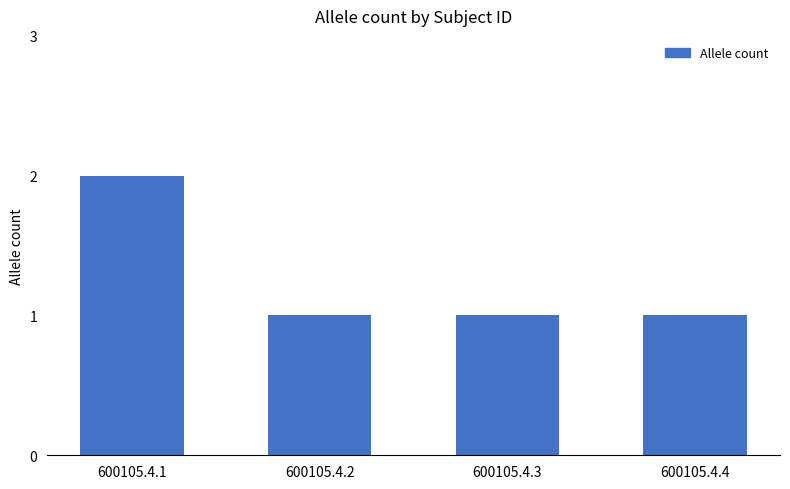

What is the value of the 3rd bar from the left?

1